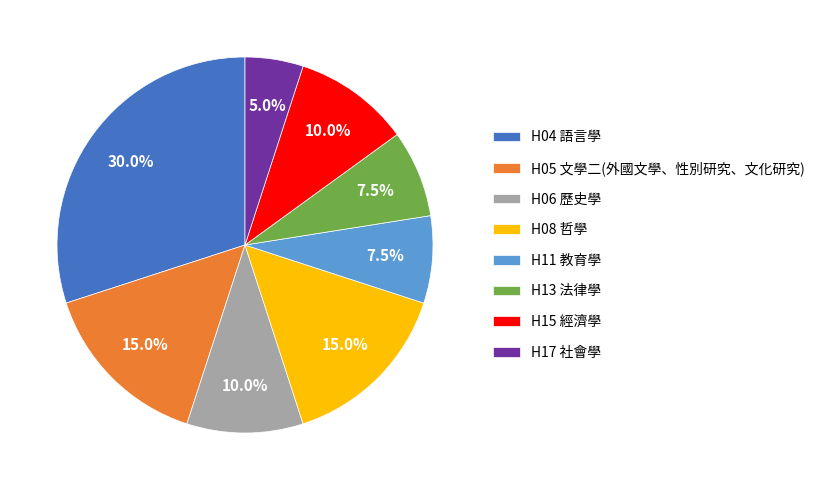

What is the ratio of the value at H06 歷史學 to the value at H11 教育學?

1.3